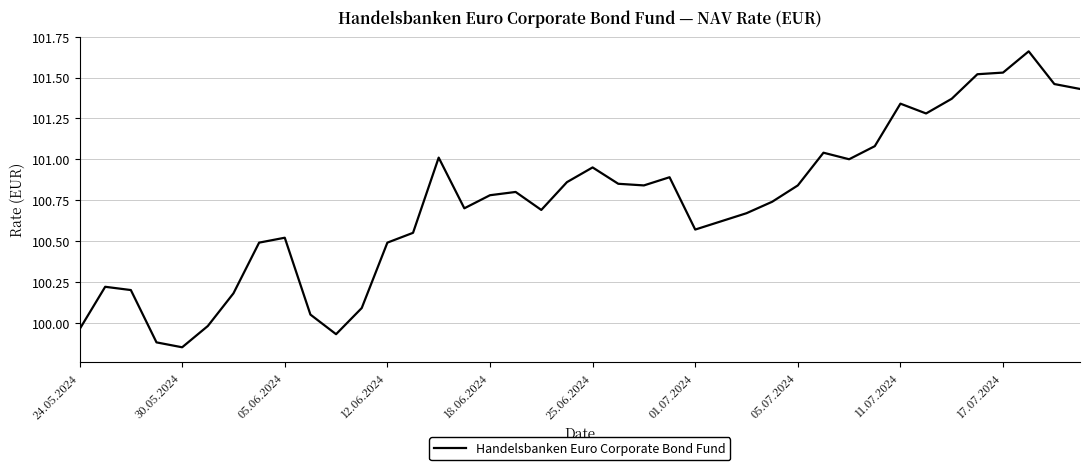

What is the difference between the maximum and minimum values?

1.8